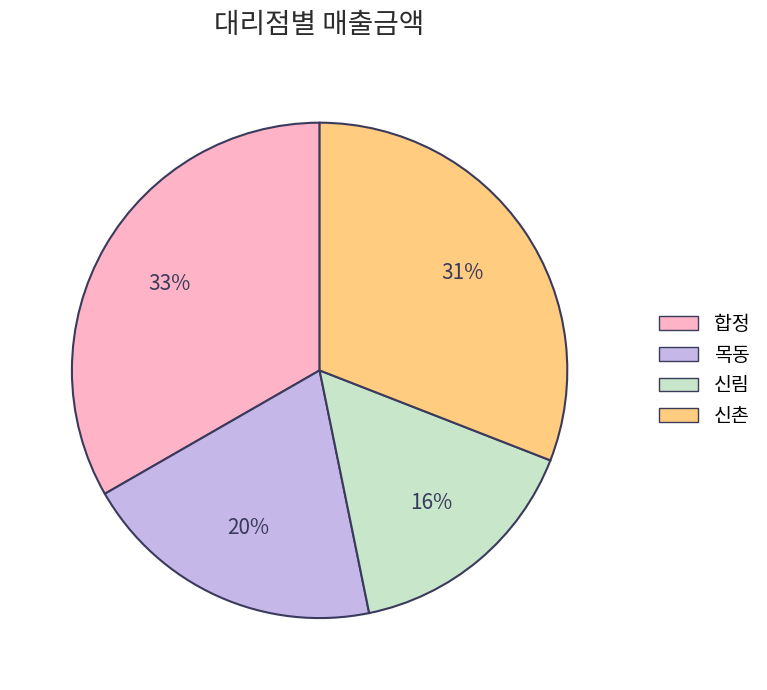

Is there any slice that represents more than half of the pie?

No